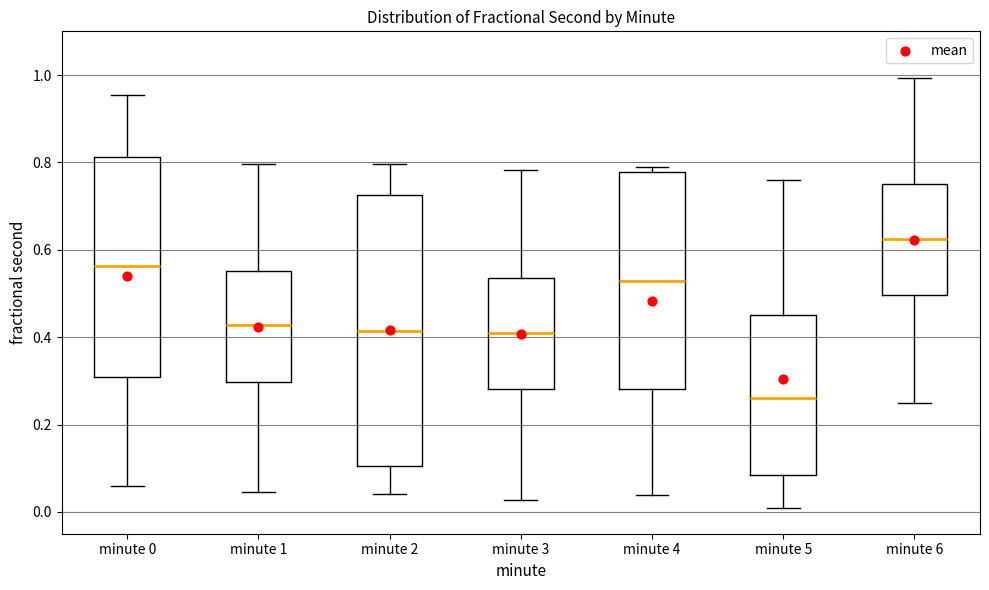

Which box has the highest median line?

minute 6